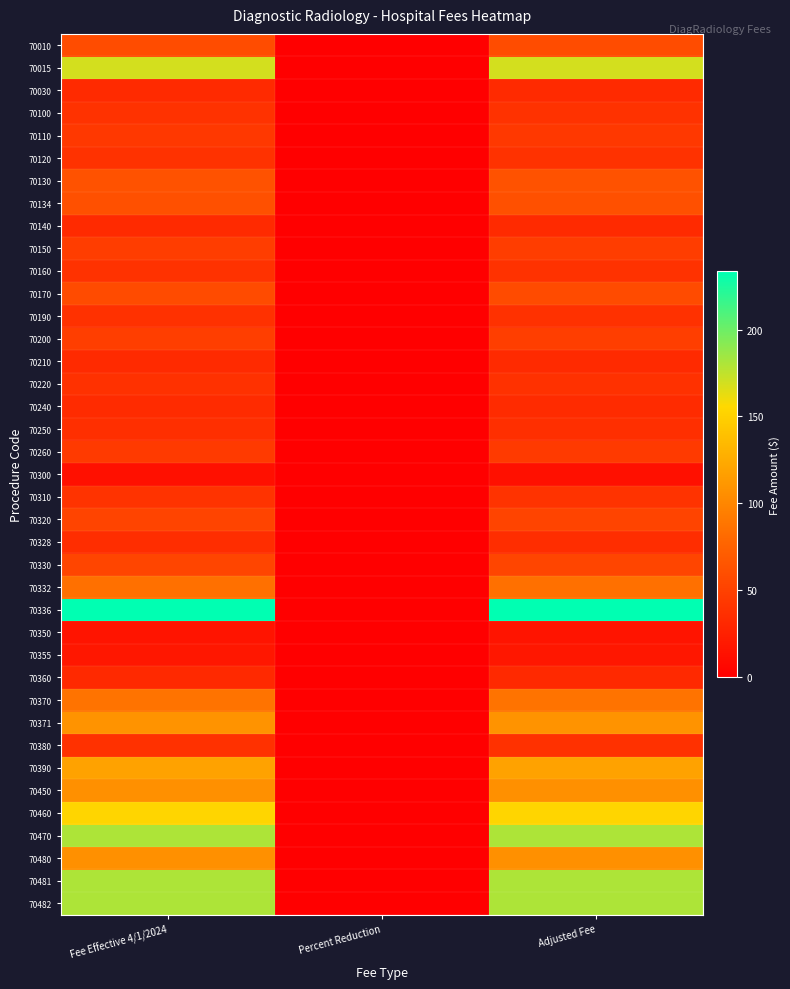

Between Percent Reduction and Adjusted Fee, which is larger?

Adjusted Fee